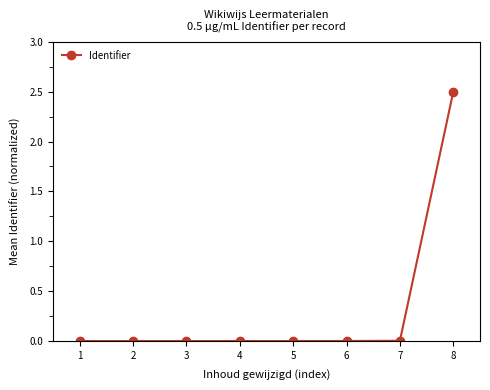

How many lines are shown in the chart?

1